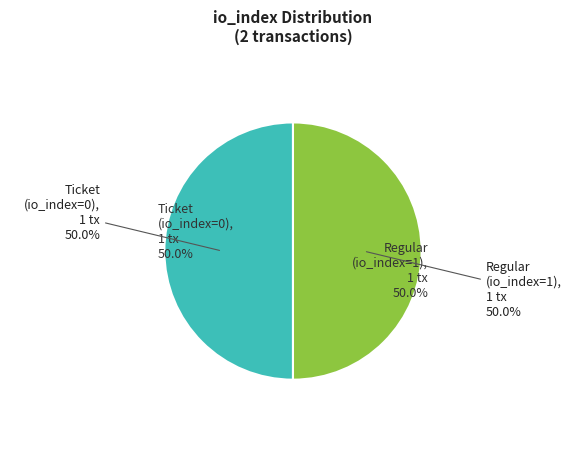

What is the total percentage of Regular (io_index=1) and Ticket (io_index=0)?

100.0%